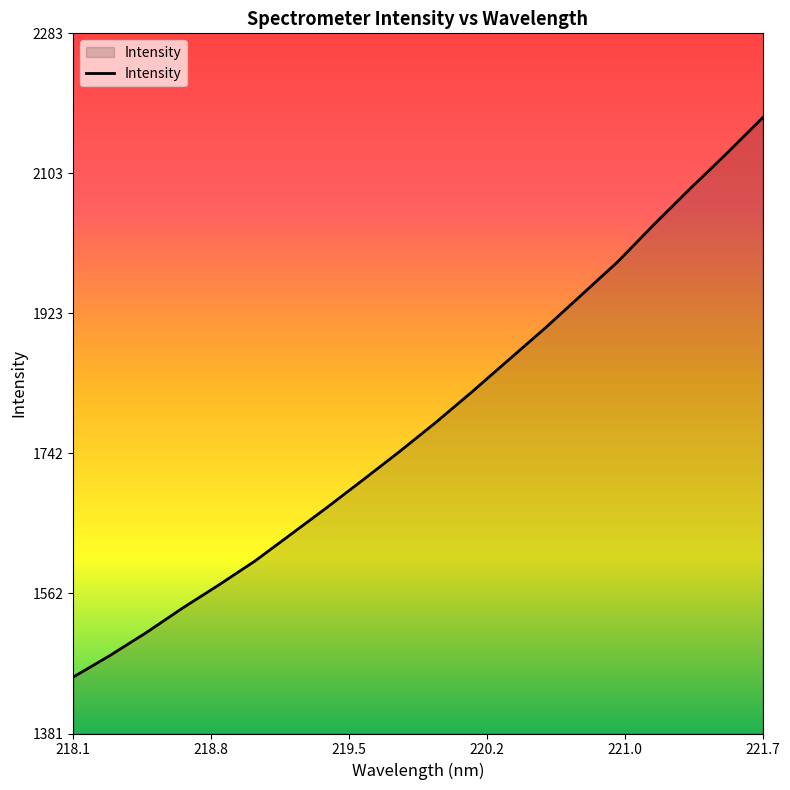

What is the minimum value shown in the chart?

1454.2